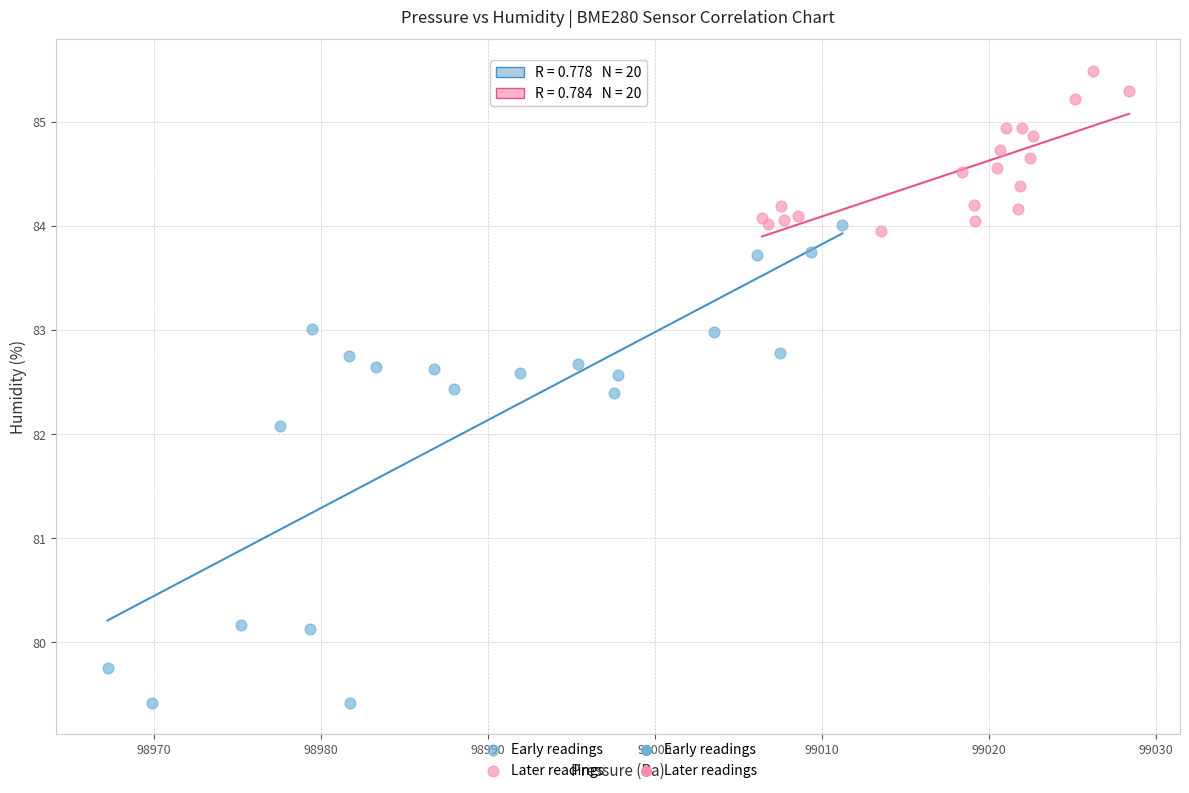

Which series reaches the minimum Y coordinate?

Early readings